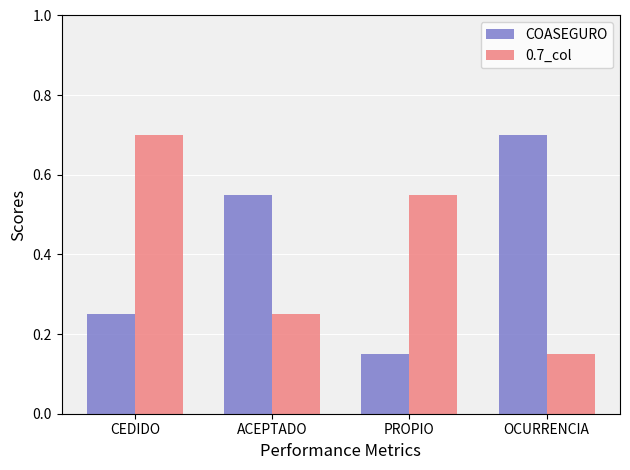

At how many categories does at least one series exceed 0?

4